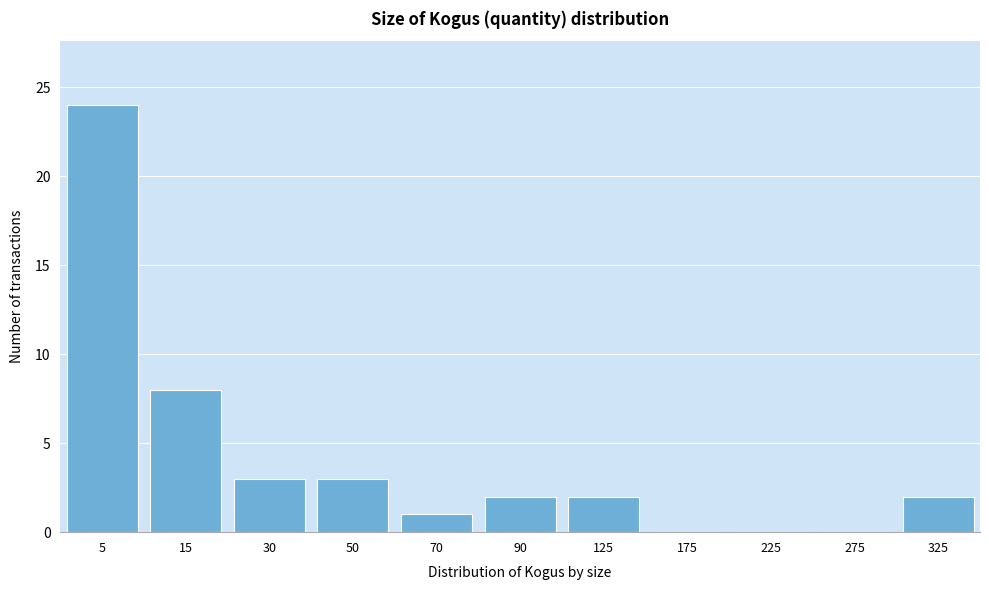

Reading left to right, list all the values displayed in this chart.

5=24	15=8	30=3	50=3	70=1	90=2	125=2	175=0	225=0	275=0	325=2